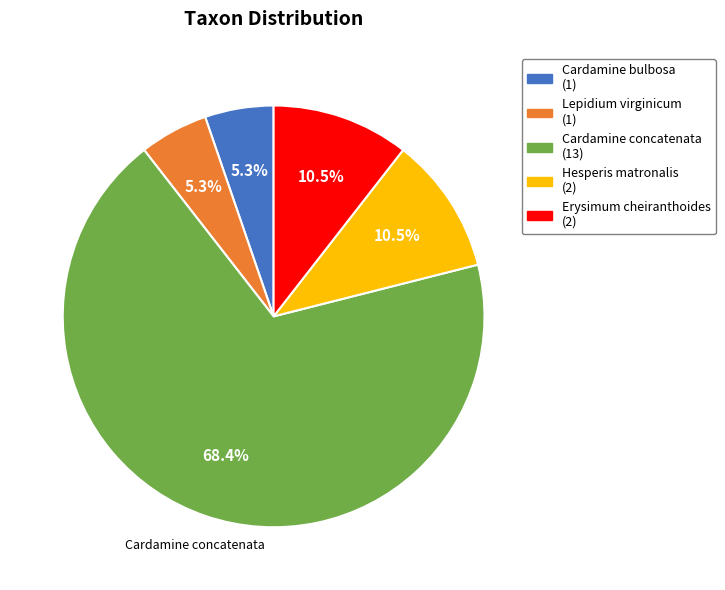

Does any single category account for the majority?

Yes